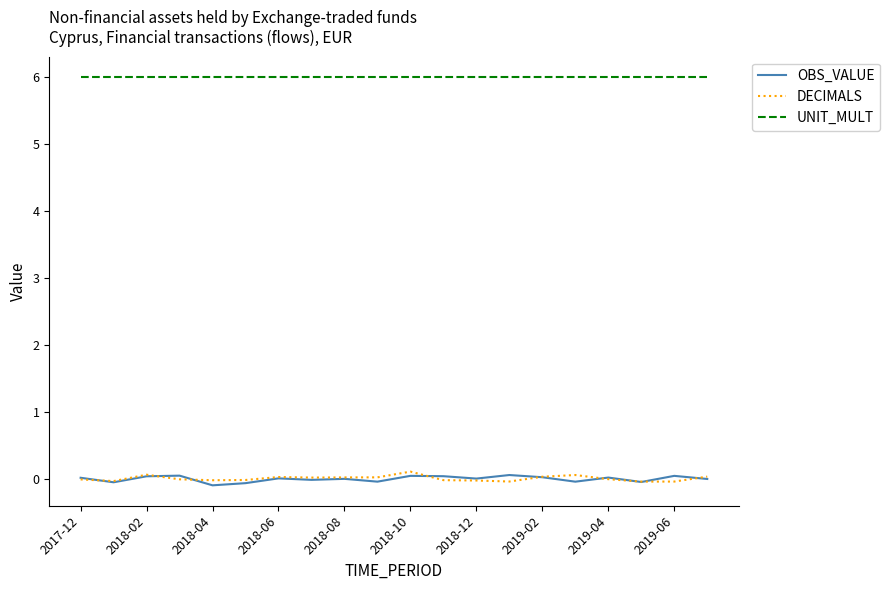

True or false: OBS_VALUE and UNIT_MULT cross at least once.

False